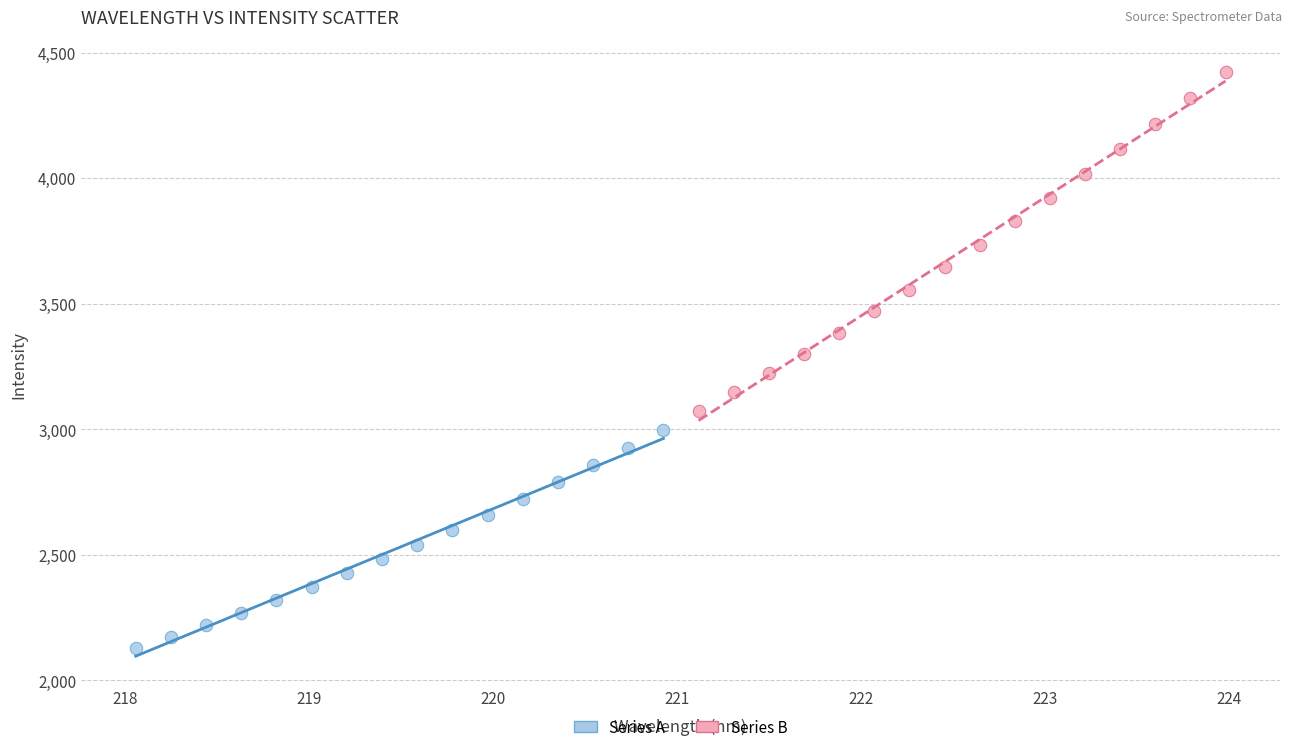

Which series contains the lowest Y value?

Series A